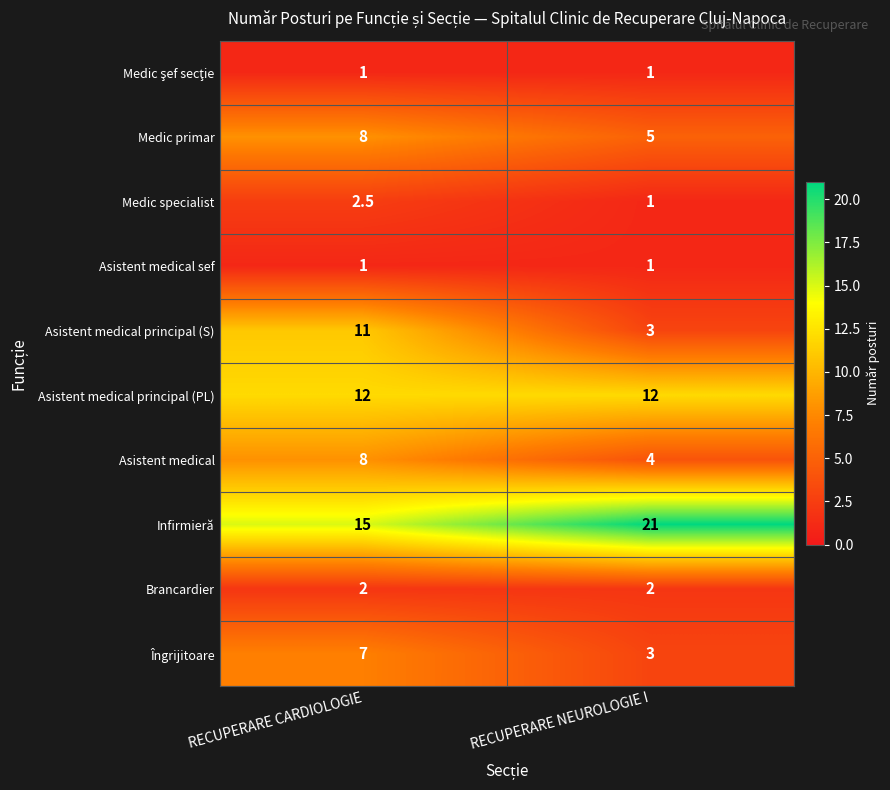

Where does the Medic specialist series first go above 2?

RECUPERARE CARDIOLOGIE